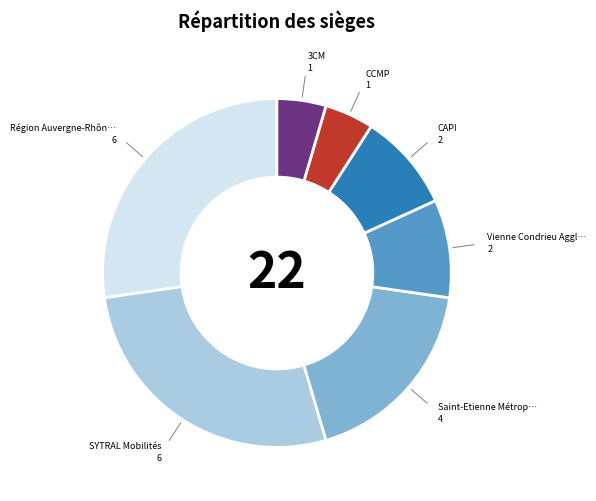

Is there a majority slice in this chart?

No